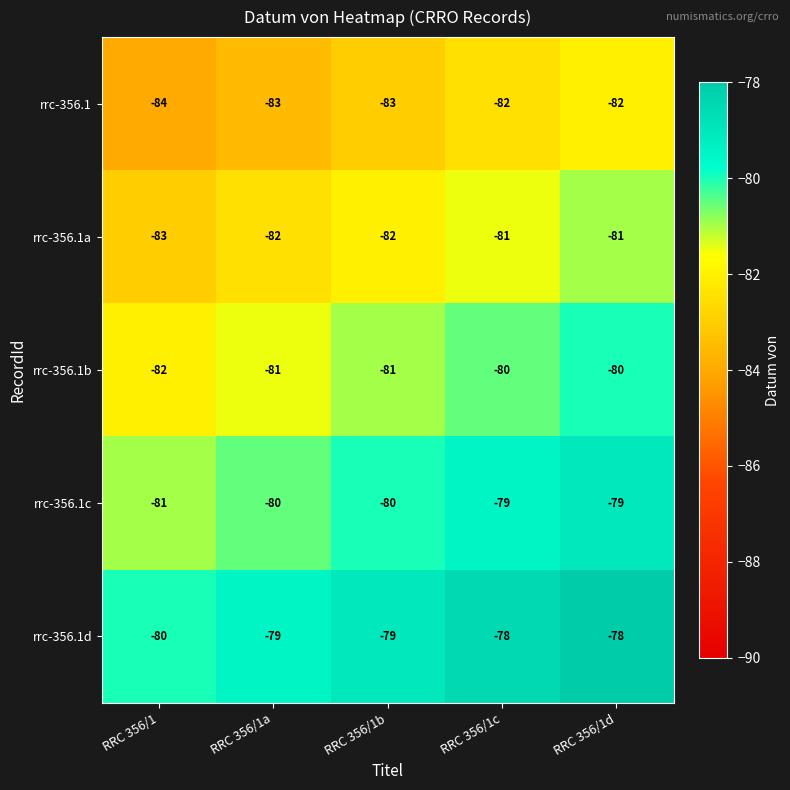

What is the highest value of the rrc-356.1 series?

-82